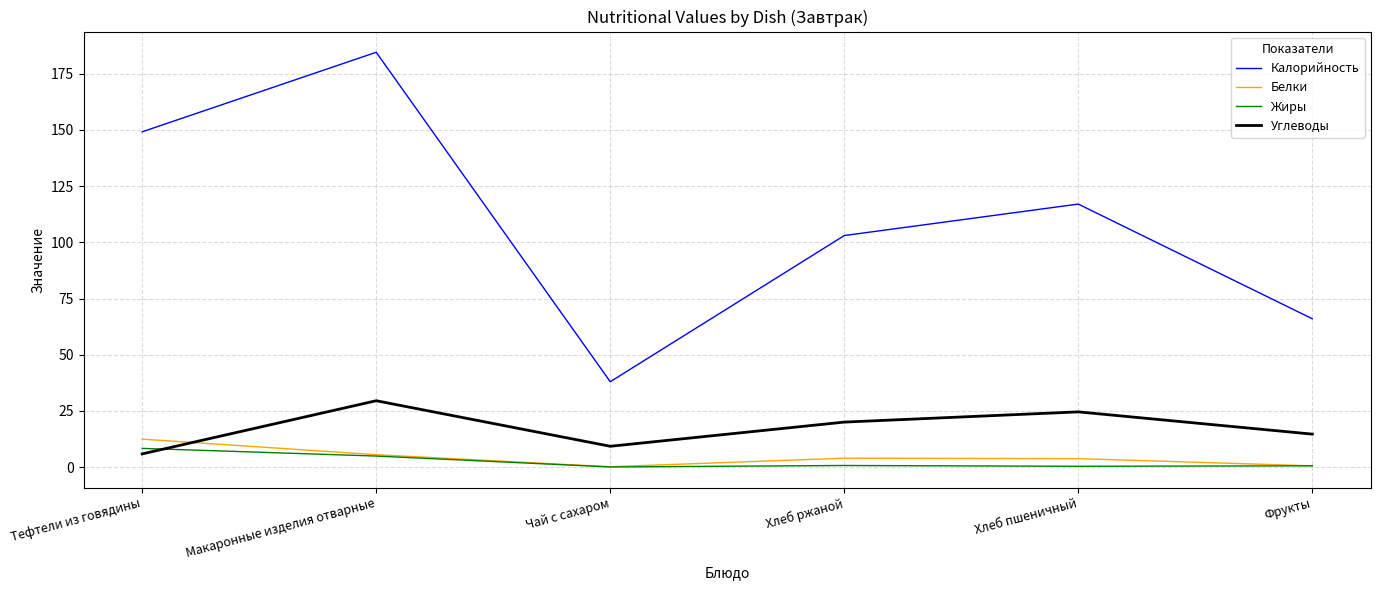

How many distinct data groups are displayed?

4